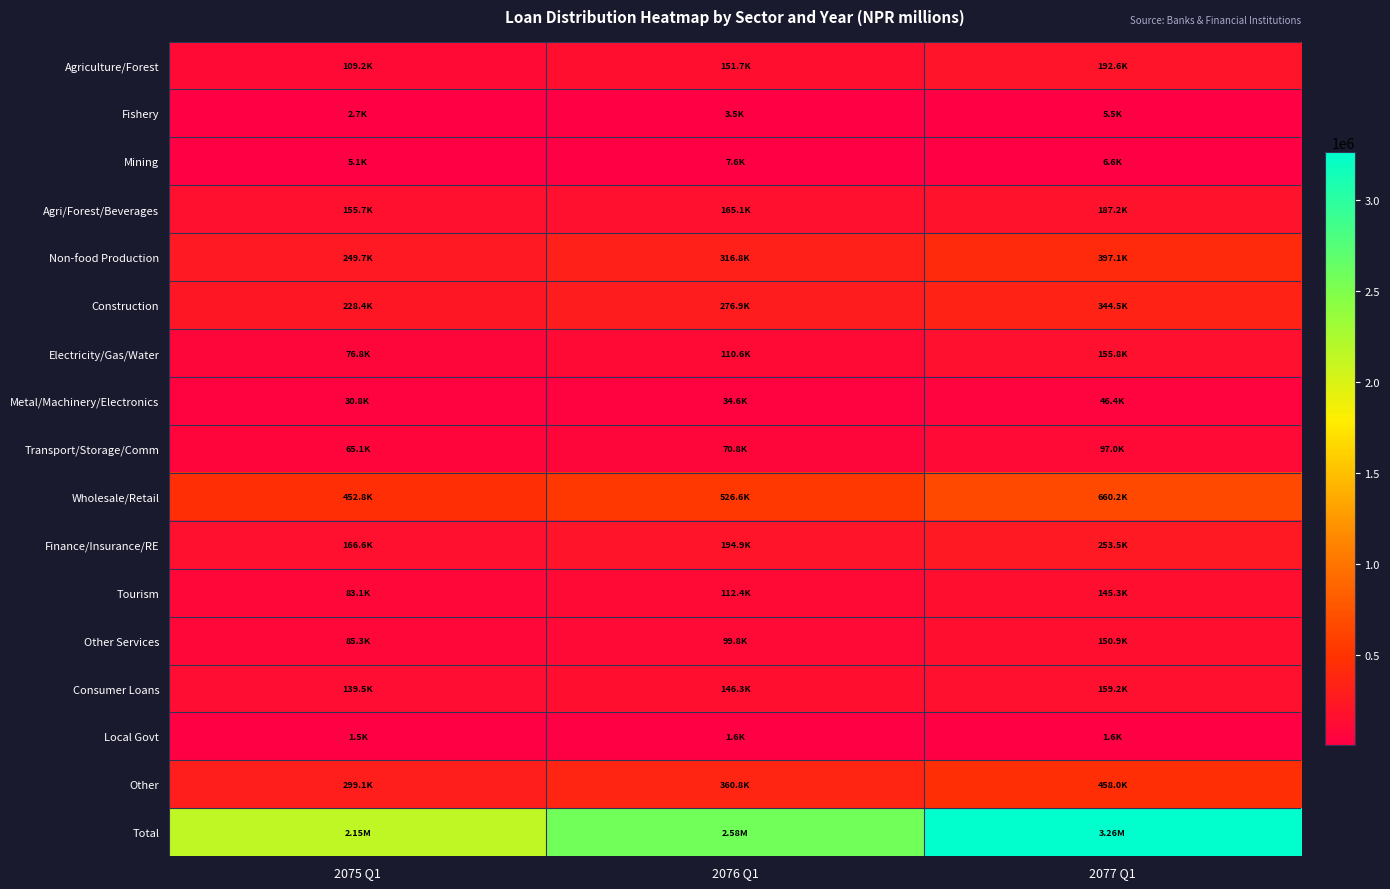

Reading left to right, list all the values displayed in this chart.

Agriculture/Forest: 2075 Q1=109243.4	2076 Q1=151714.0	2077 Q1=192624.2
Fishery: 2075 Q1=2697.6	2076 Q1=3462.2	2077 Q1=5450.3
Mining: 2075 Q1=5062.9	2076 Q1=7565.4	2077 Q1=6551.5
Agri/Forest/Beverages: 2075 Q1=155666.5	2076 Q1=165101.9	2077 Q1=187223.4
Non-food Production: 2075 Q1=249664.0	2076 Q1=316825.3	2077 Q1=397146.7
Construction: 2075 Q1=228379.9	2076 Q1=276919.3	2077 Q1=344519.9
Electricity/Gas/Water: 2075 Q1=76774.7	2076 Q1=110588.9	2077 Q1=155816.4
Metal/Machinery/Electronics: 2075 Q1=30818.8	2076 Q1=34599.3	2077 Q1=46444.6
Transport/Storage/Comm: 2075 Q1=65102.7	2076 Q1=70754.0	2077 Q1=96970.4
Wholesale/Retail: 2075 Q1=452836.9	2076 Q1=526569.5	2077 Q1=660235.0
Finance/Insurance/RE: 2075 Q1=166639.2	2076 Q1=194860.0	2077 Q1=253483.3
Tourism: 2075 Q1=83133.2	2076 Q1=112378.9	2077 Q1=145315.0
Other Services: 2075 Q1=85344.9	2076 Q1=99846.8	2077 Q1=150885.4
Consumer Loans: 2075 Q1=139491.0	2076 Q1=146327.4	2077 Q1=159152.1
Local Govt: 2075 Q1=1515.9	2076 Q1=1630.5	2077 Q1=1617.2
Other: 2075 Q1=299145.6	2076 Q1=360813.1	2077 Q1=457999.8
Total: 2075 Q1=2151517.3	2076 Q1=2579956.5	2077 Q1=3261435.2